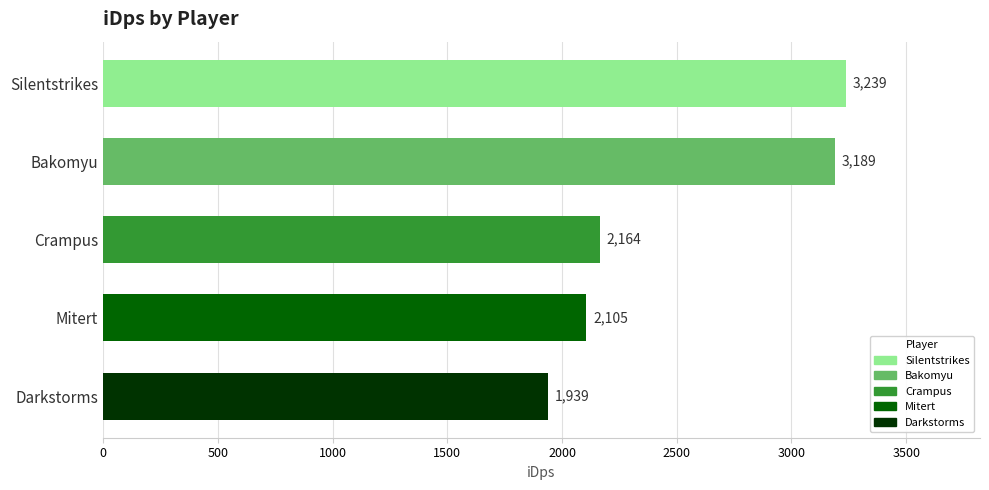

What is the smallest value displayed?

1939.0